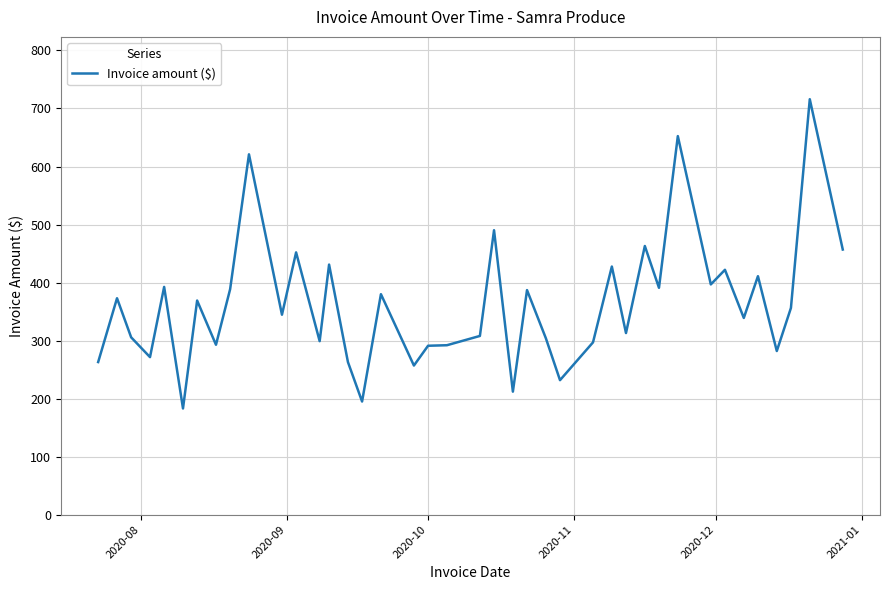

What is the minimum value shown in the chart?

183.0